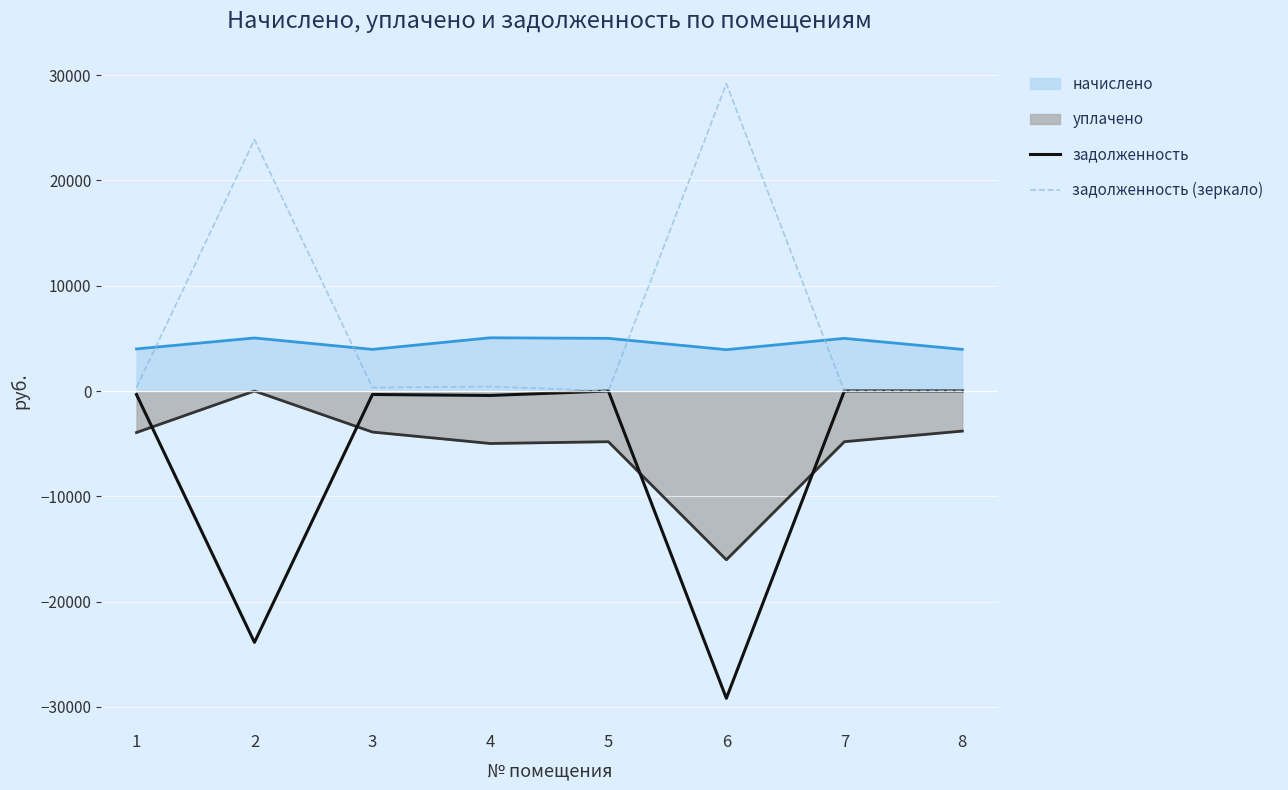

What is the total value across all series at 6?

-12102.2